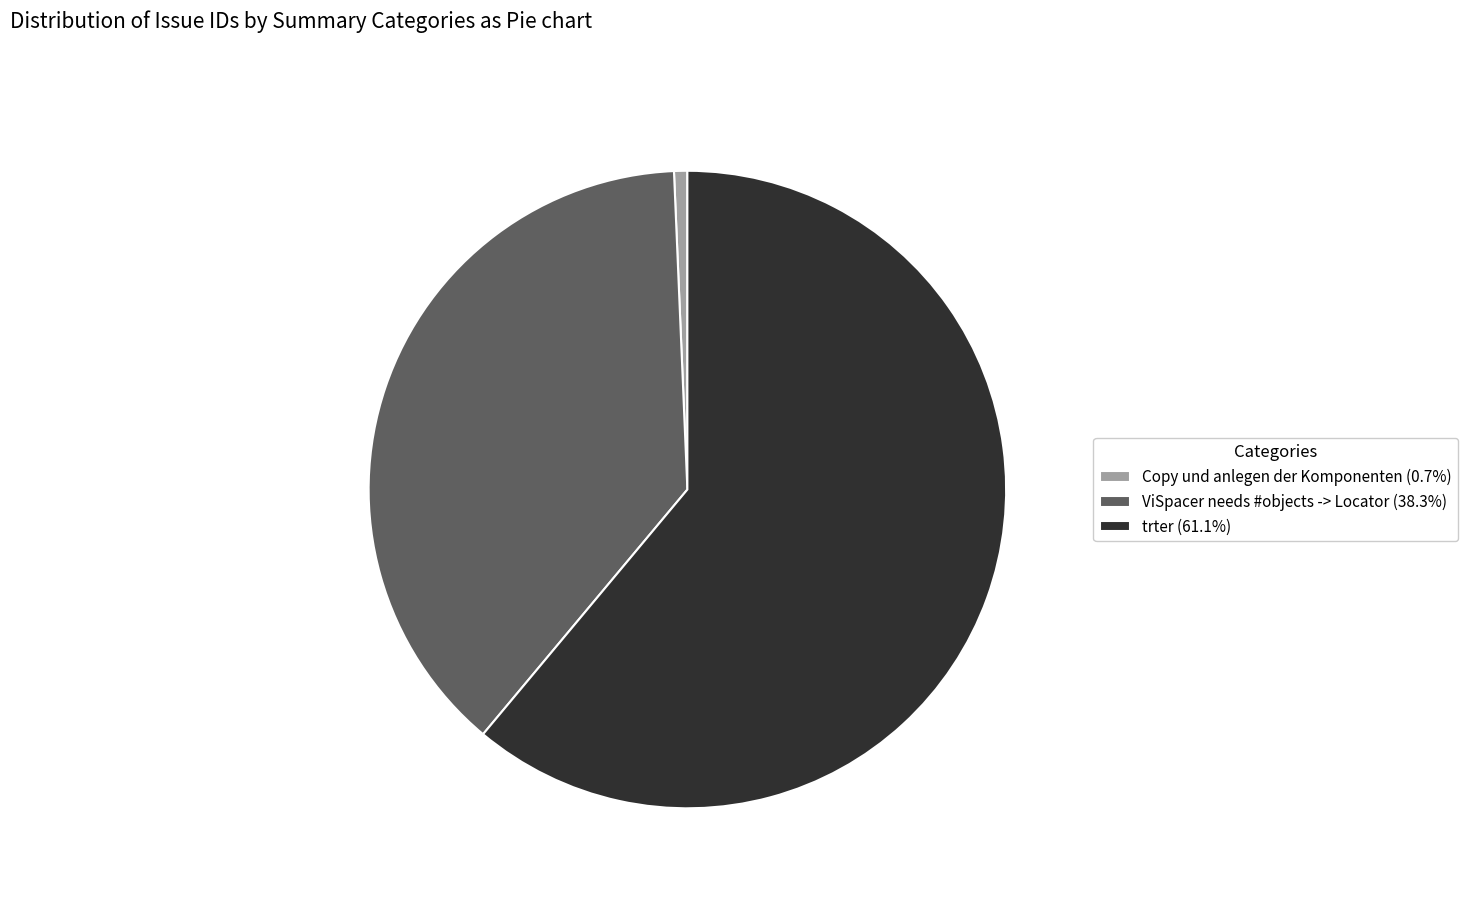

Does ViSpacer needs #objects -> Locator (38.3%) account for over 50% of the chart?

No